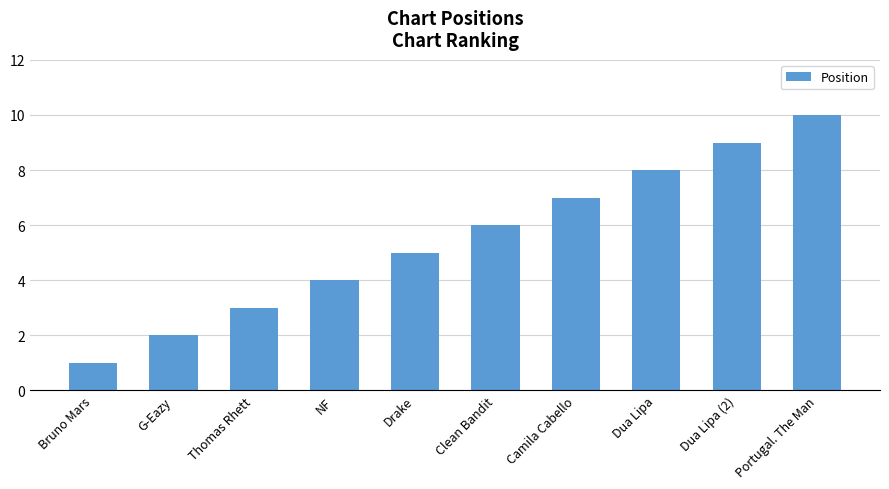

What is the change in value from Thomas Rhett to Portugal. The Man?

+7